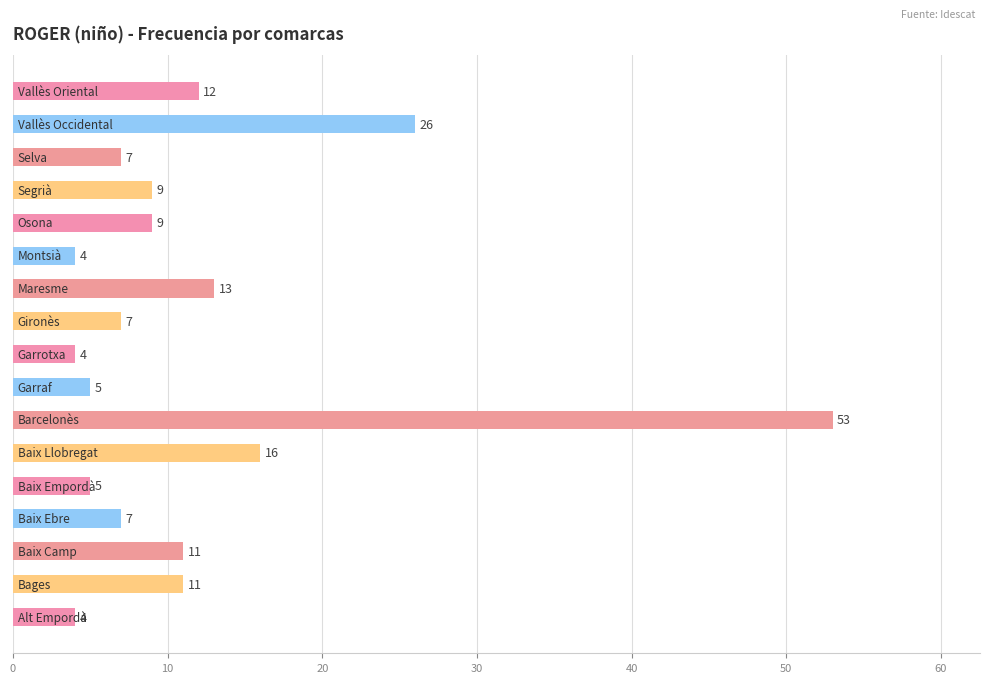

What is the greatest value displayed?

53